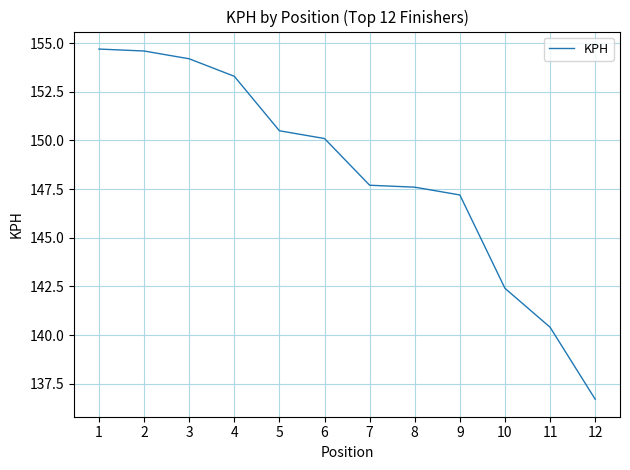

What is the difference between the values at 5 and 8?

2.9